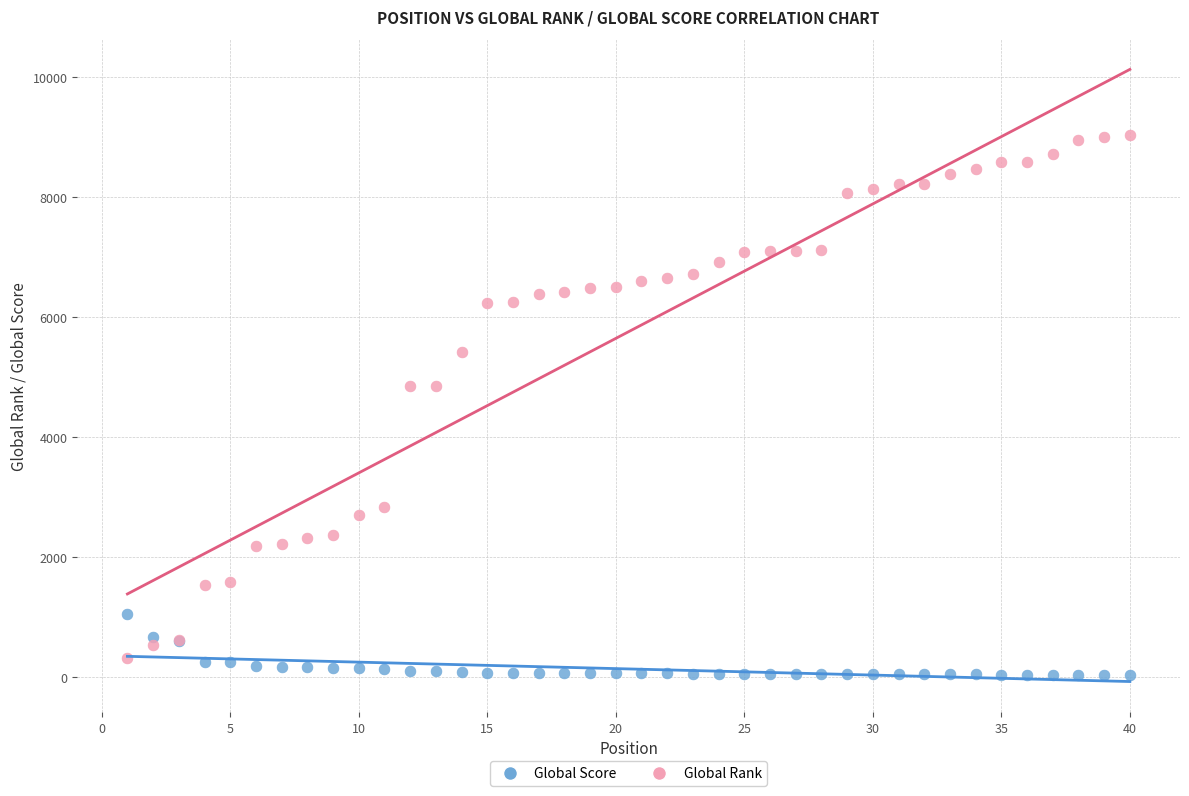

What is the X range (max minus min) for the scatter plot?

39